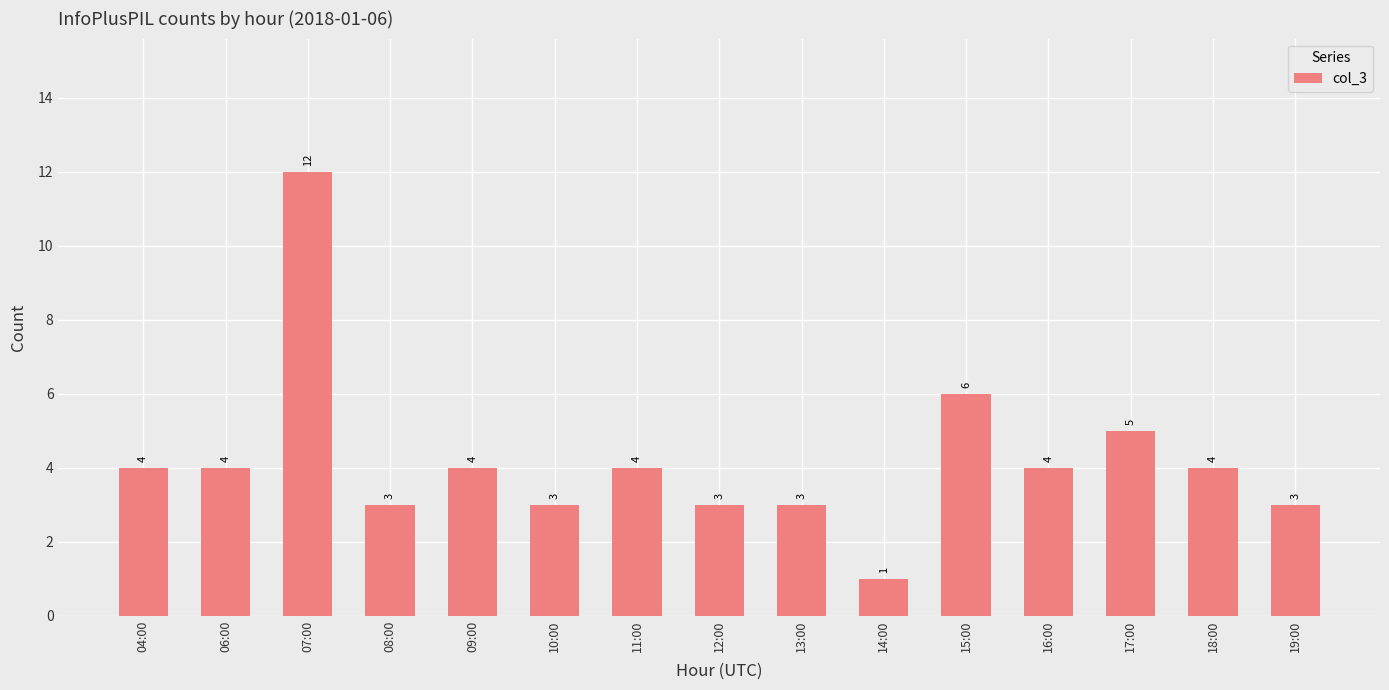

Reading left to right, extract all data points from this chart.

04:00=4	06:00=4	07:00=12	08:00=3	09:00=4	10:00=3	11:00=4	12:00=3	13:00=3	14:00=1	15:00=6	16:00=4	17:00=5	18:00=4	19:00=3